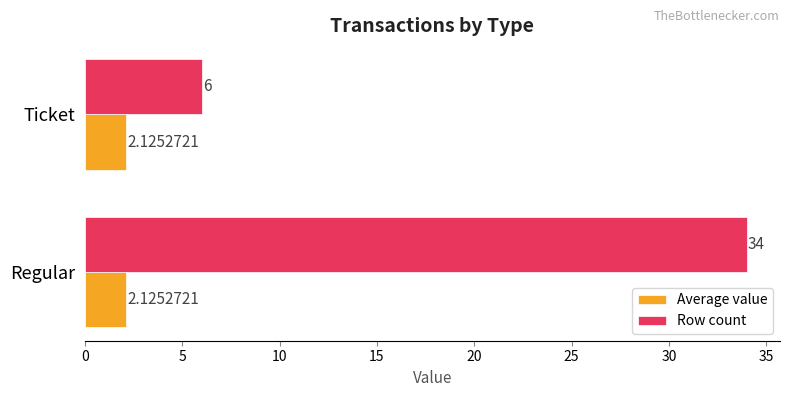

What is the difference between the Row count values at Ticket and Regular?

28.0